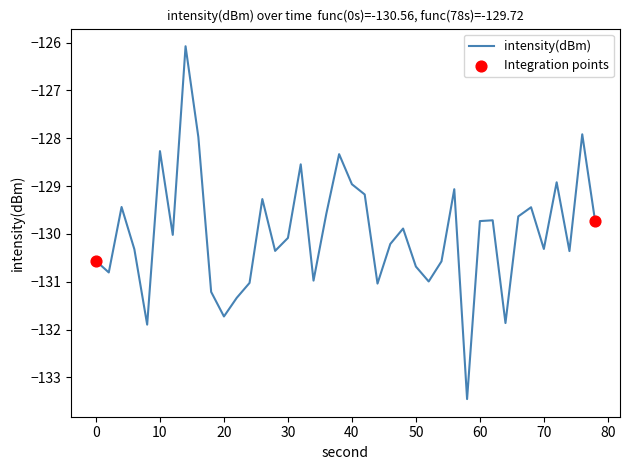

What is the difference between the maximum and minimum values?

7.4